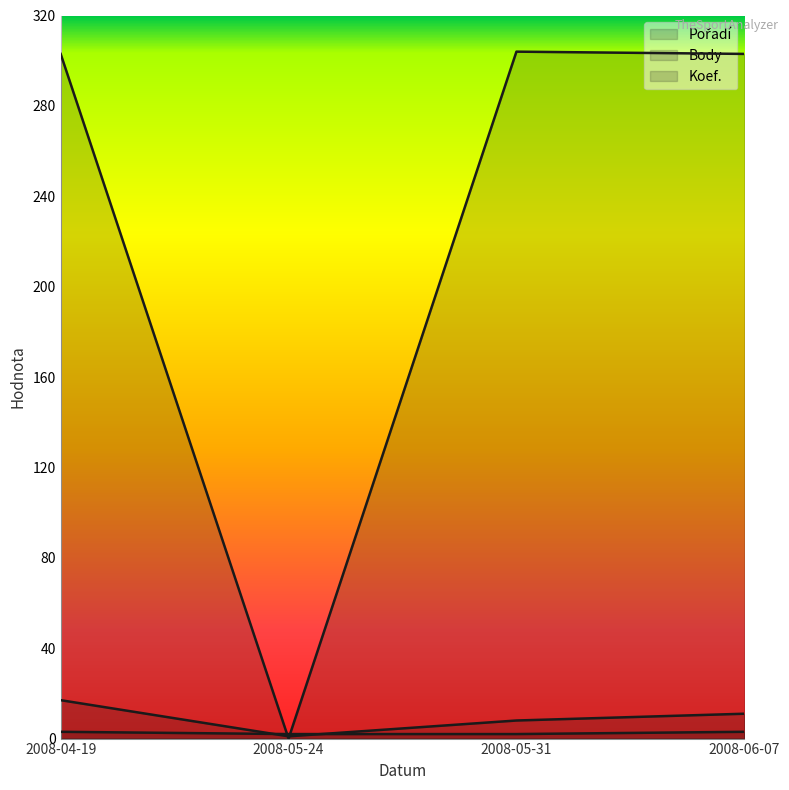

What is the label of the 4th point from the left?

2008-06-07